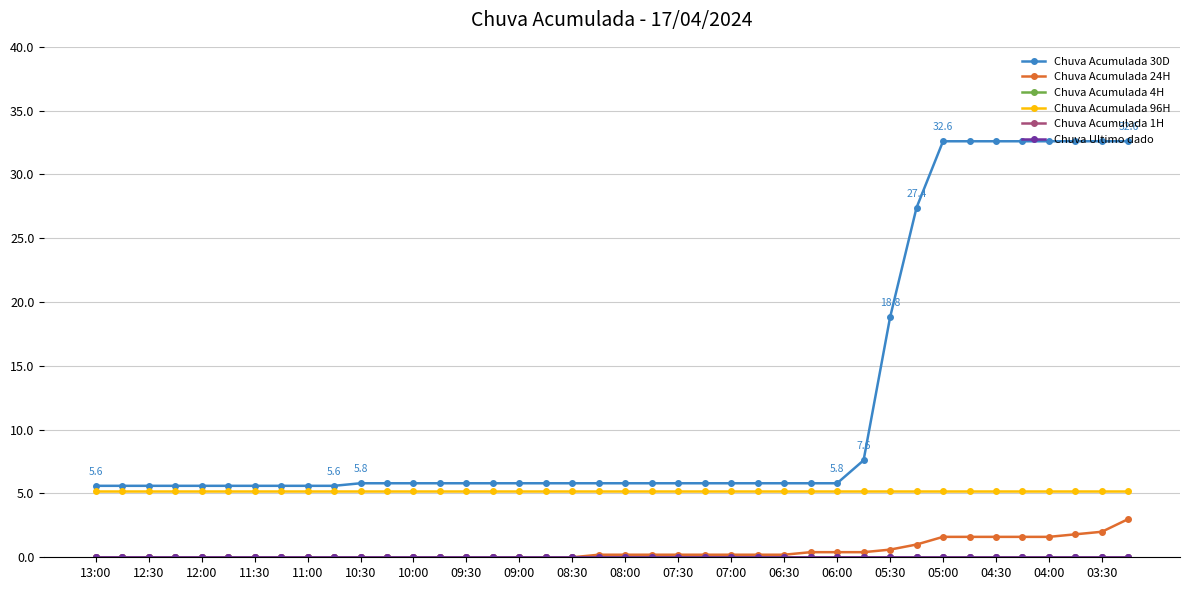

Is this an area chart (filled region under the line)?

No